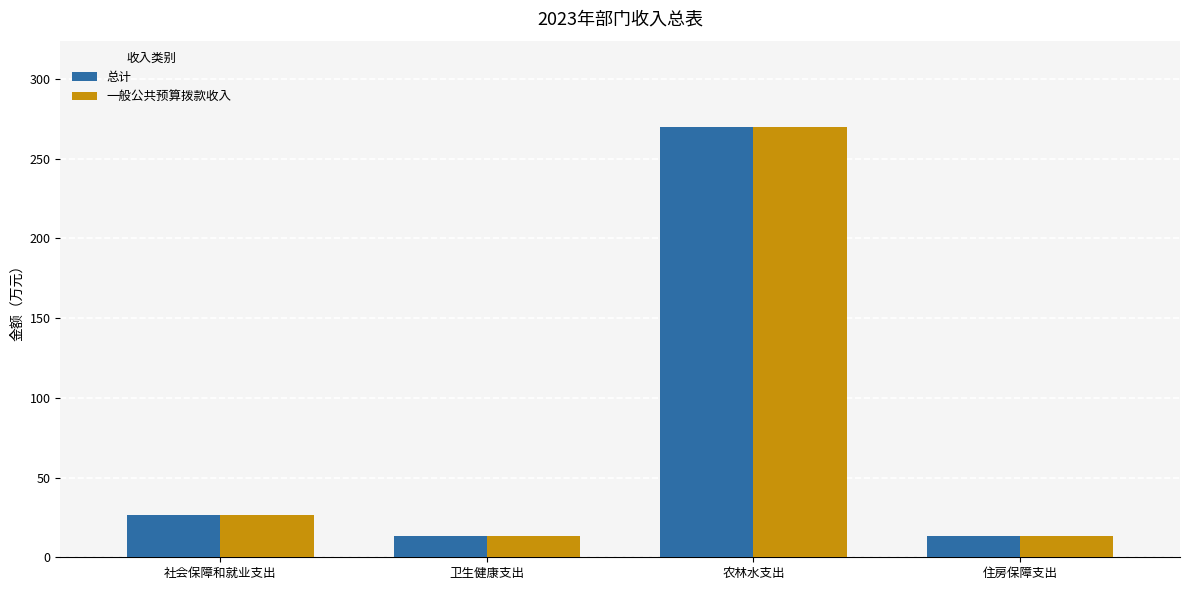

At which label is 一般公共预算拨款收入 closest to 141?

社会保障和就业支出